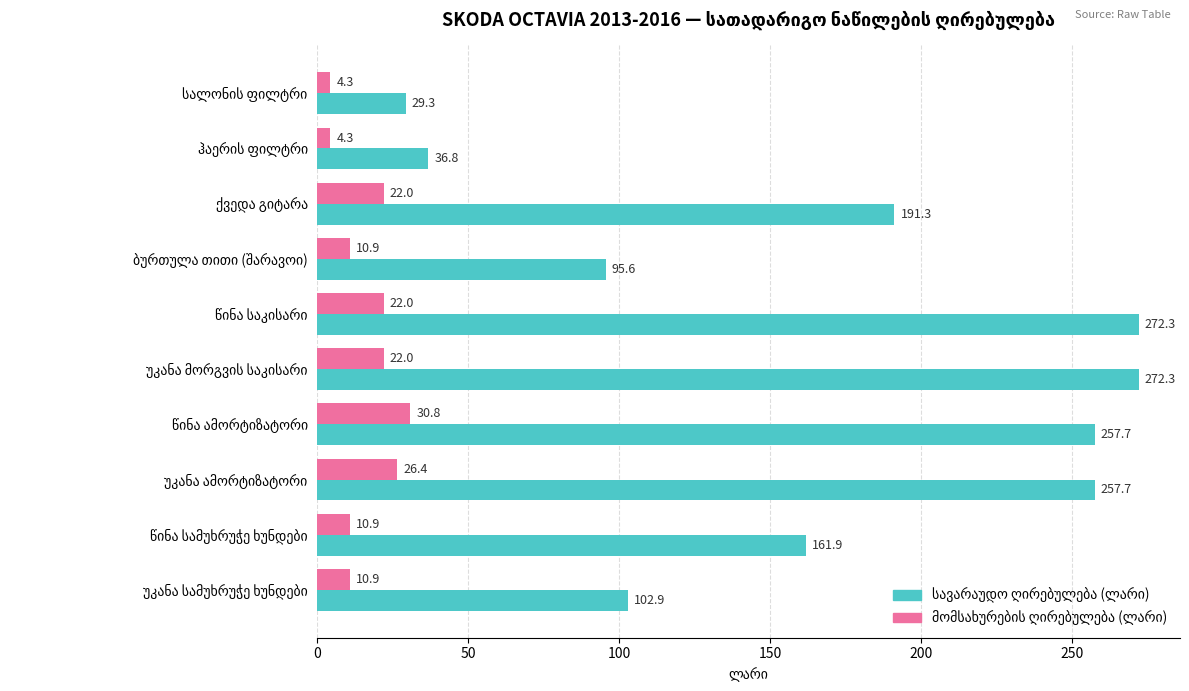

What is the minimum value shown in the chart?

4.3